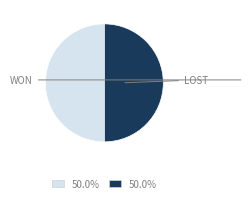

Is the sum of LOST and WON greater than half?

Yes